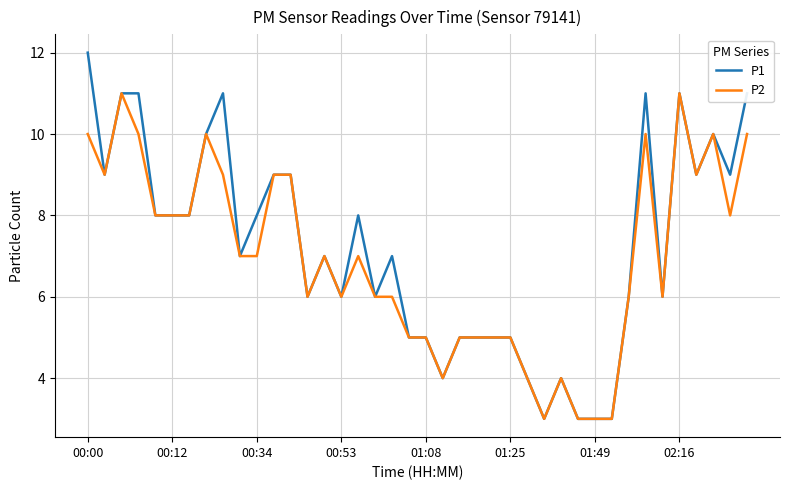

Rank the series by their maximum value, from highest to lowest.

P1, P2